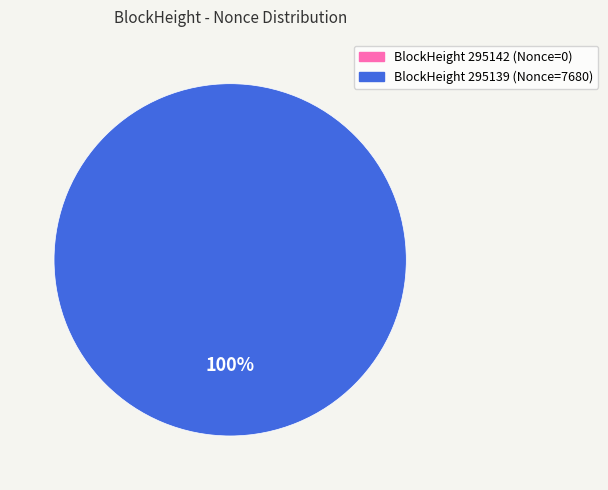

Does any single category account for the majority?

Yes